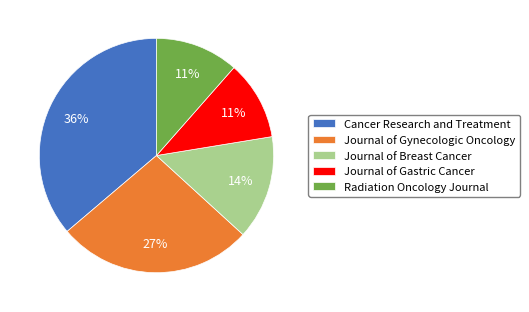

Is the sum of Journal of Breast Cancer and Journal of Gynecologic Oncology greater than half?

No